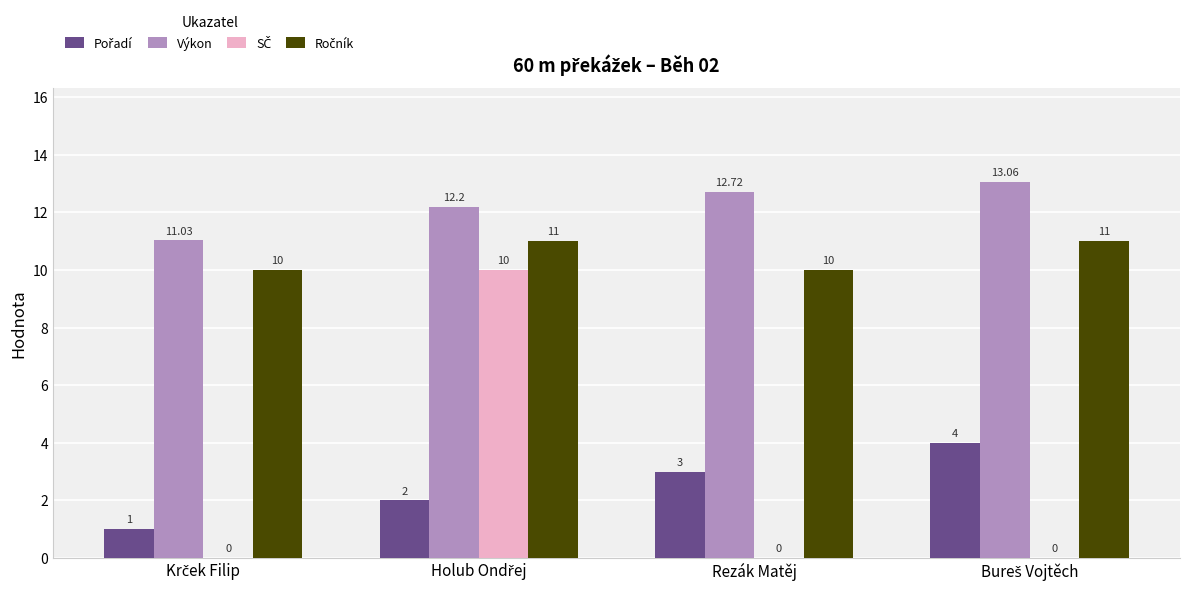

Which series has the largest total across all categories?

Výkon